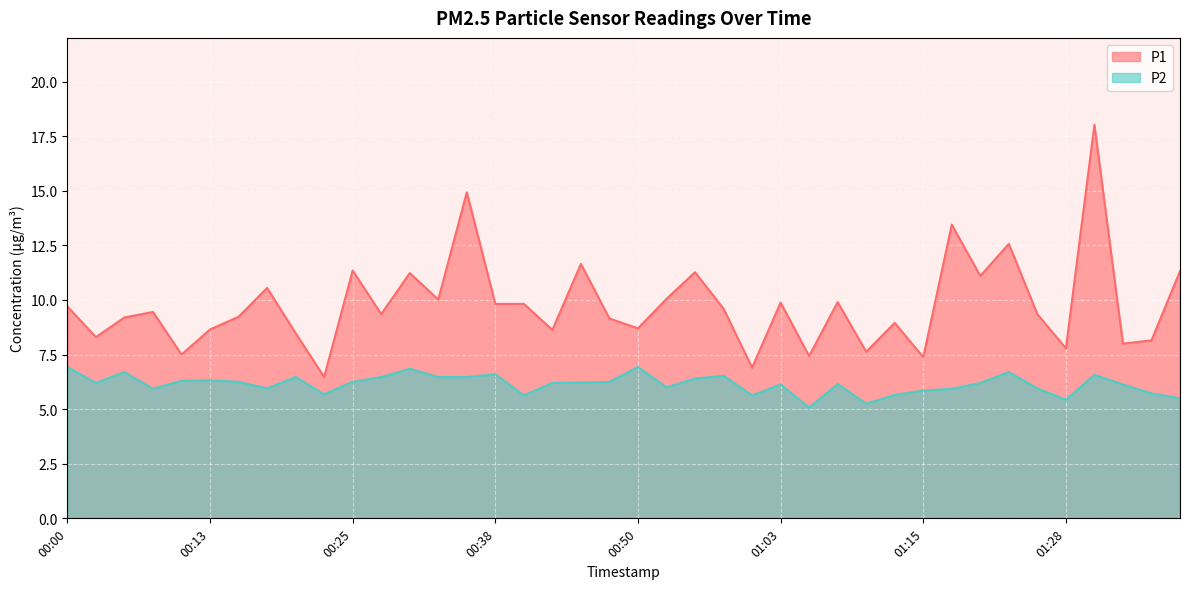

The P2 series shows 5.5 at 01:37. True or false?

True